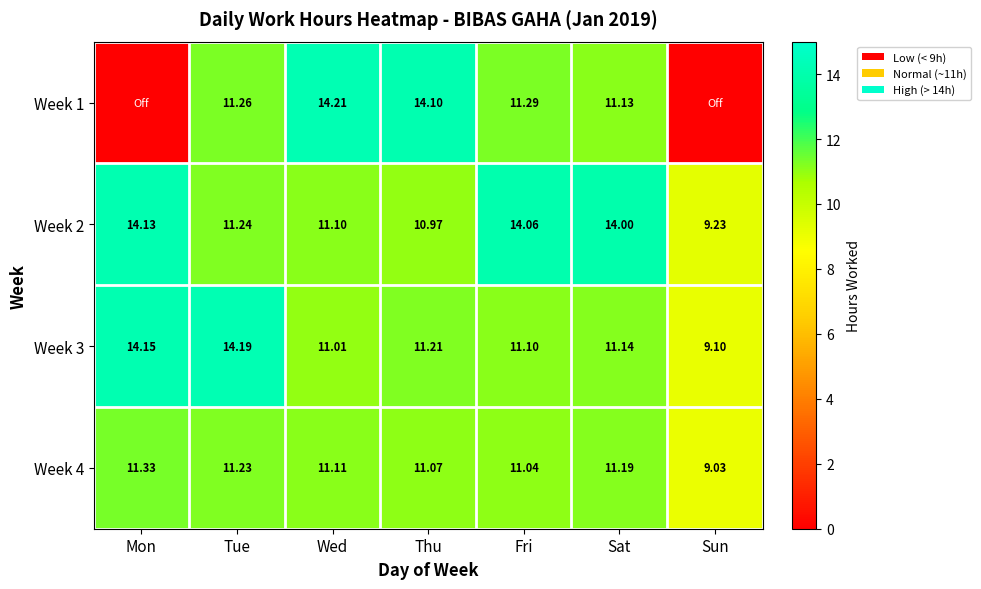

The value of Week 1 at Fri is 11.3. True or false?

True